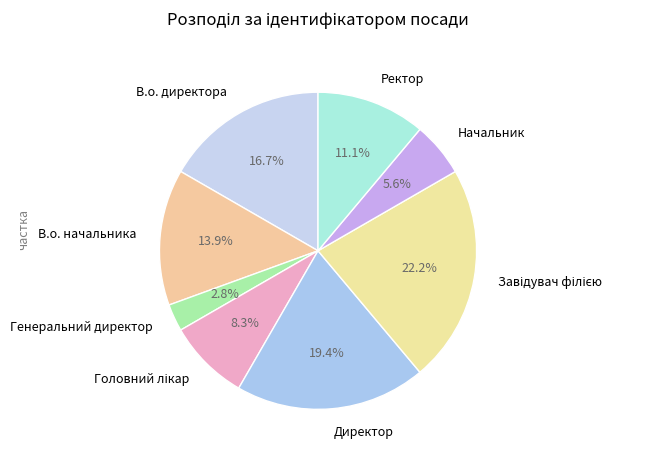

What is the smallest slice in the pie chart?

Генеральний директор